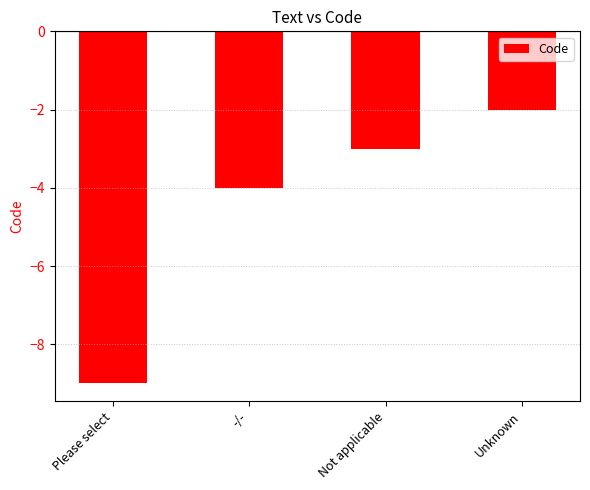

List the labels in order of value, largest first.

Unknown, Not applicable, -/-, Please select